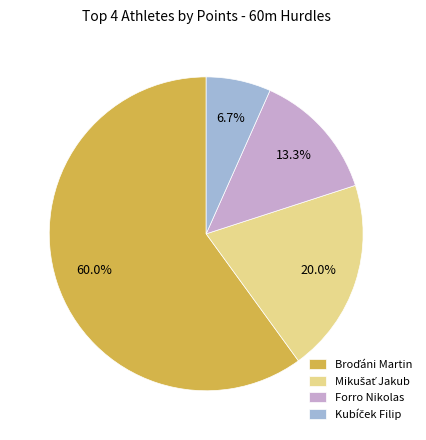

To the nearest percent, what portion does Forro Nikolas represent?

13%